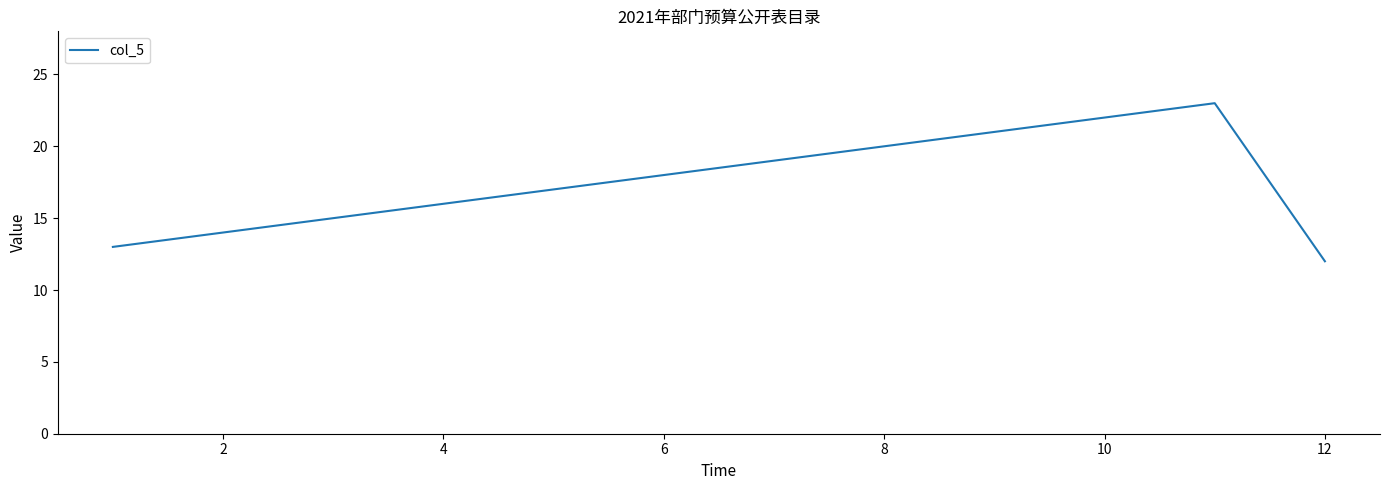

What is the difference between the maximum and minimum values?

11